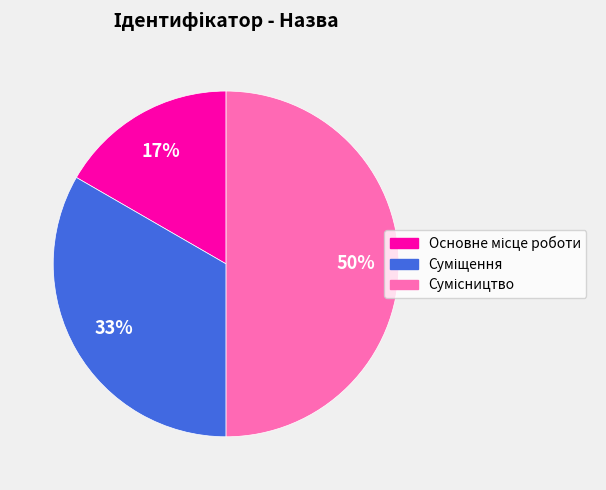

To the nearest percent, what is the average slice percentage?

33%